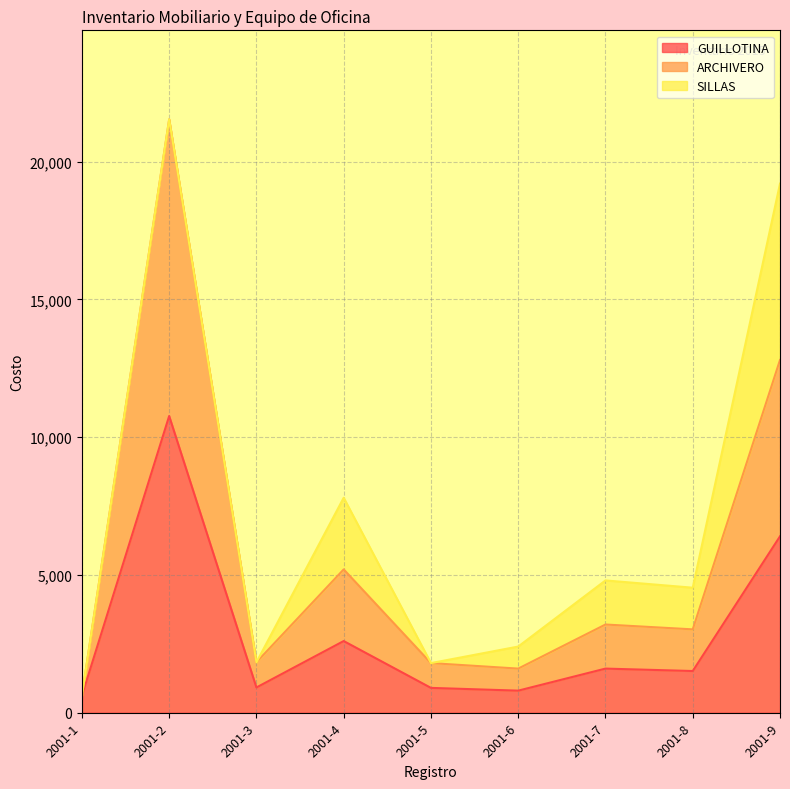

What are all the series names shown in the legend?

GUILLOTINA, ARCHIVERO, SILLAS